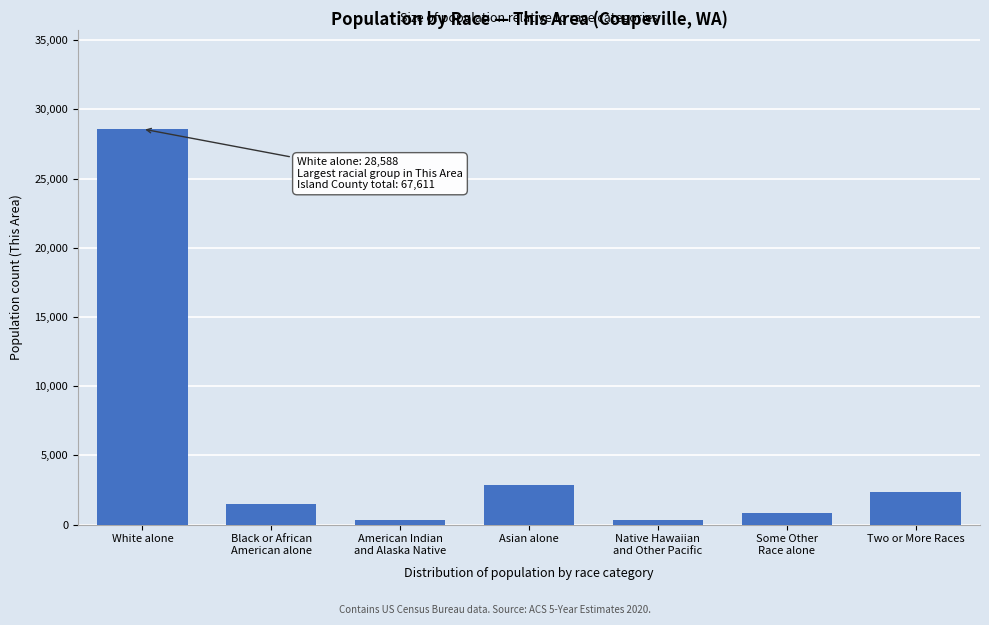

What is the label of the 7th bar from the left?

Two or More Races